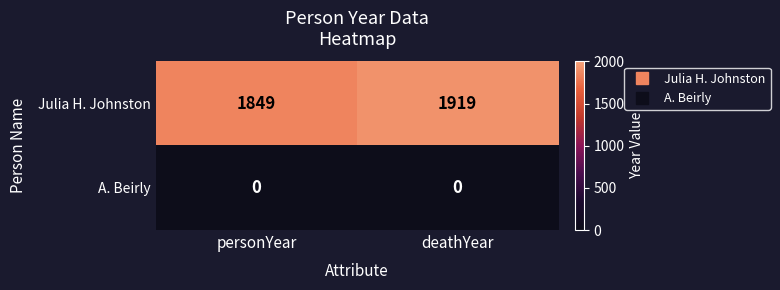

What is the difference between the highest and lowest values at personYear?

1849